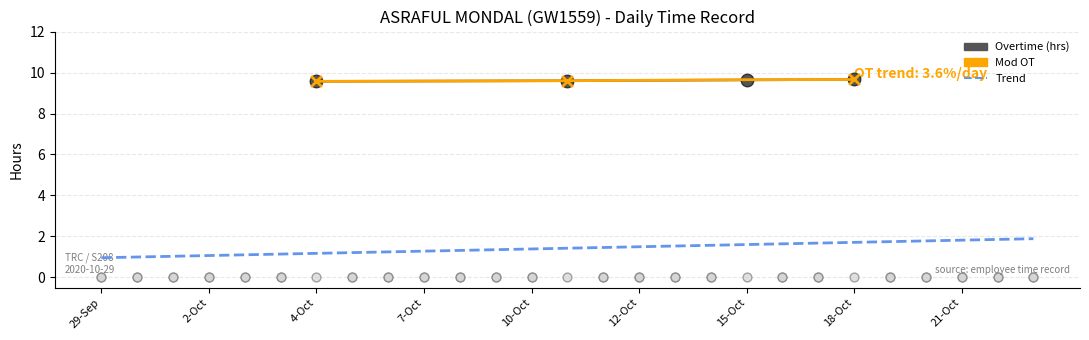

Which series has the largest Y range (max minus min)?

Overtime